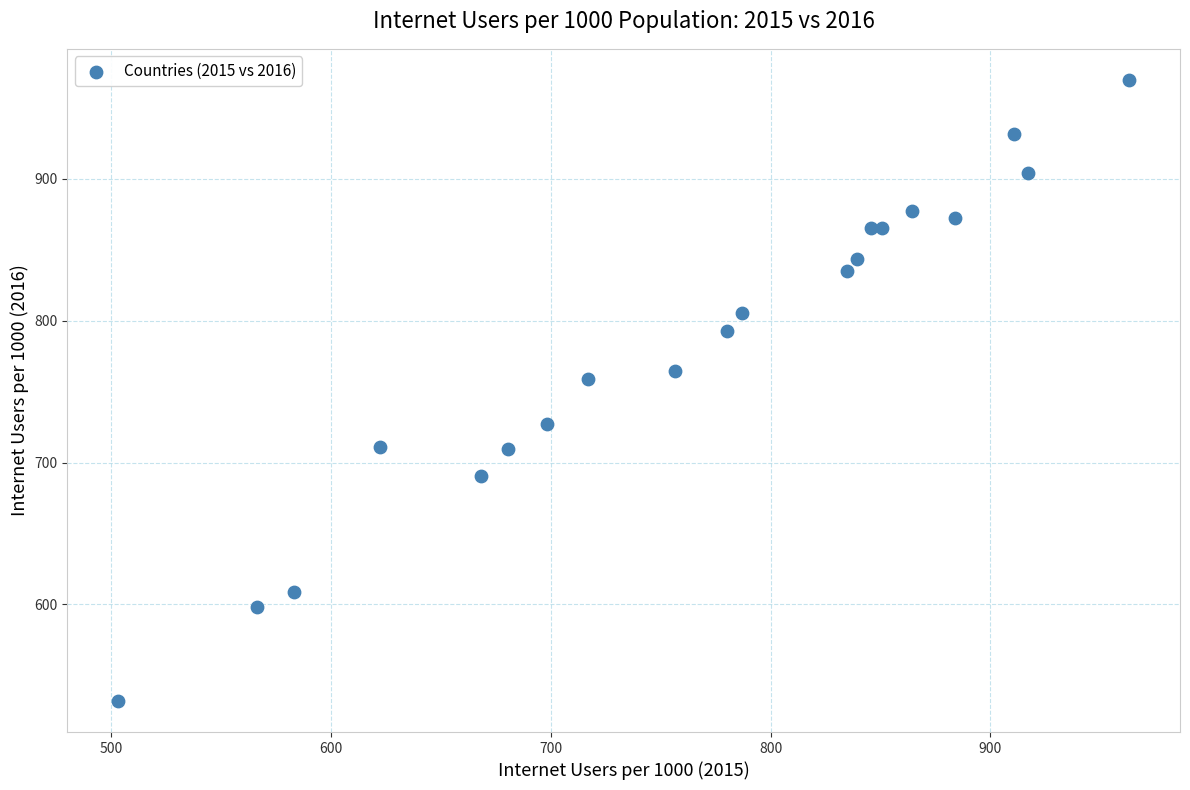

What Y value in the scatter plot is closest to 750?

759.0